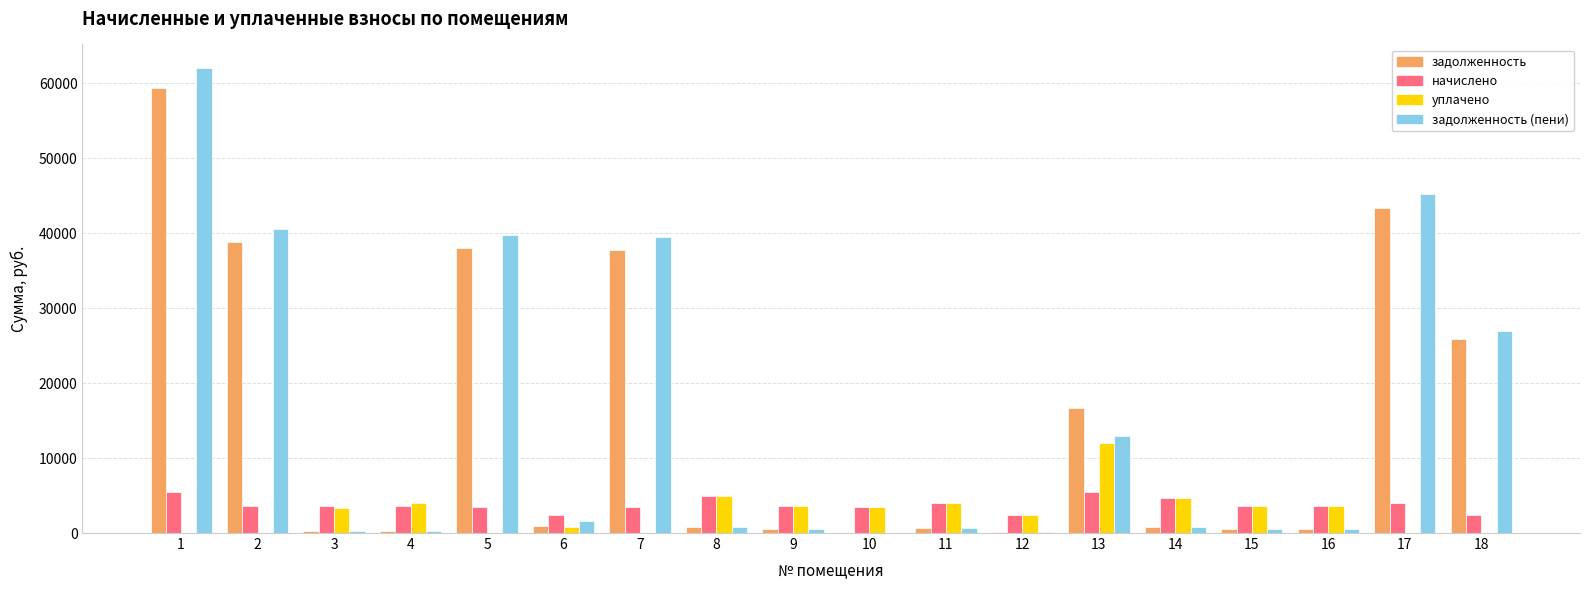

How many groups of bars are there?

18